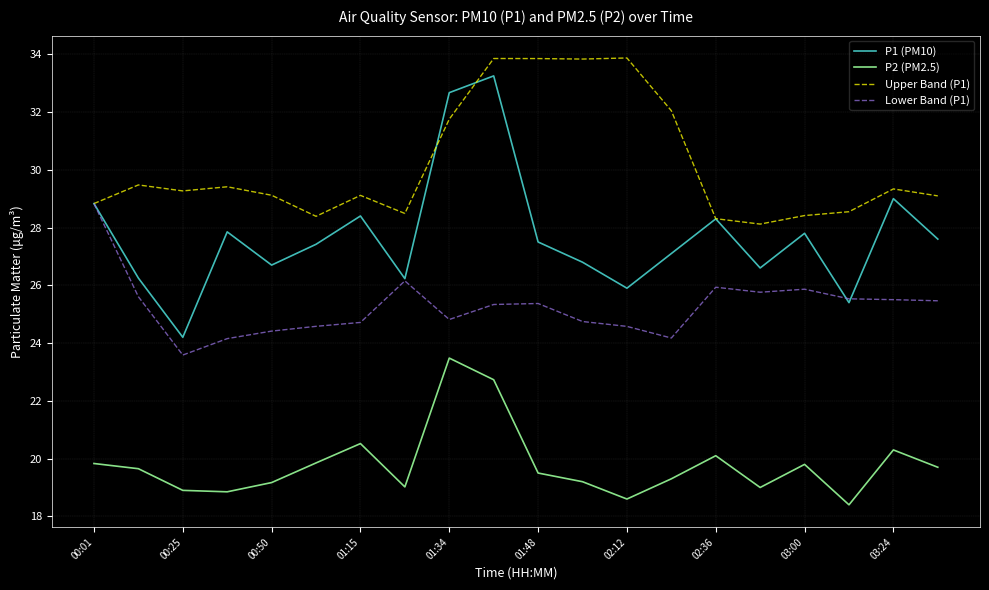

Rank the series by their maximum value, from lowest to highest.

P2 (PM2.5), Lower Band (P1), P1 (PM10), Upper Band (P1)